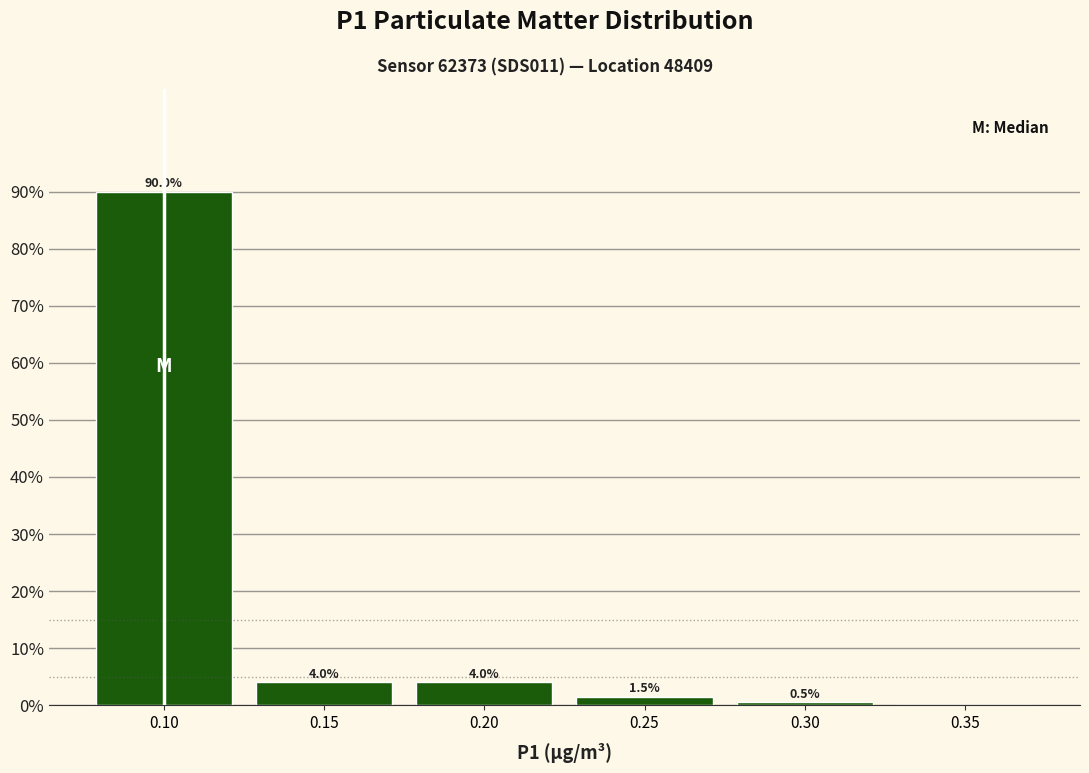

Which range on the x-axis has the tallest bar?

0.075 to 0.125